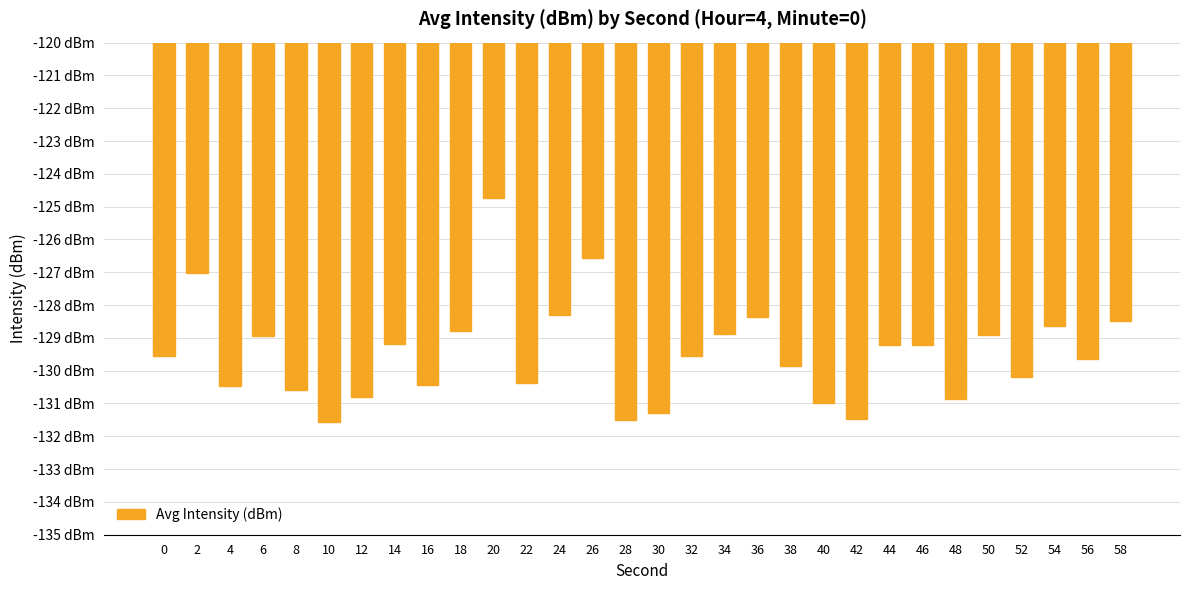

Between 10 and 28, which is larger?

28